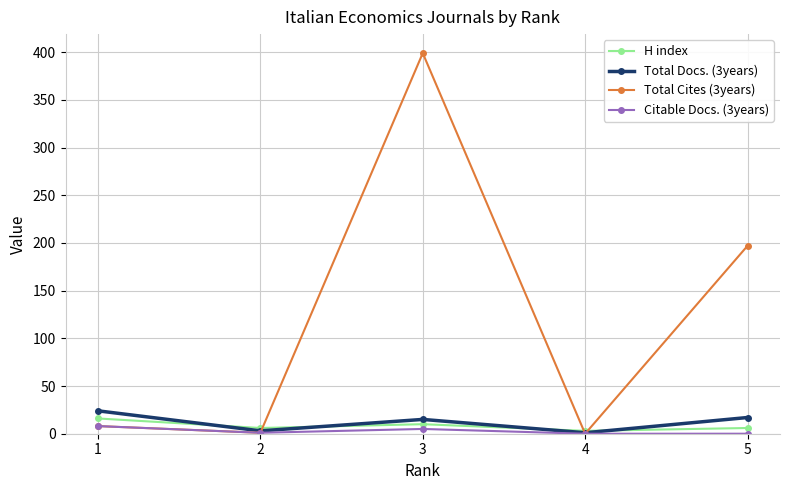

What is the difference between the maximum and minimum values in the H index series?

13